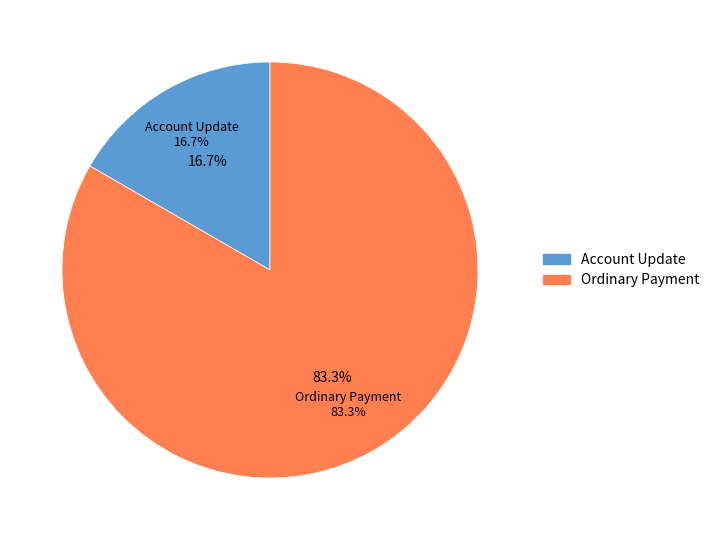

Which slice is the smallest?

Account Update